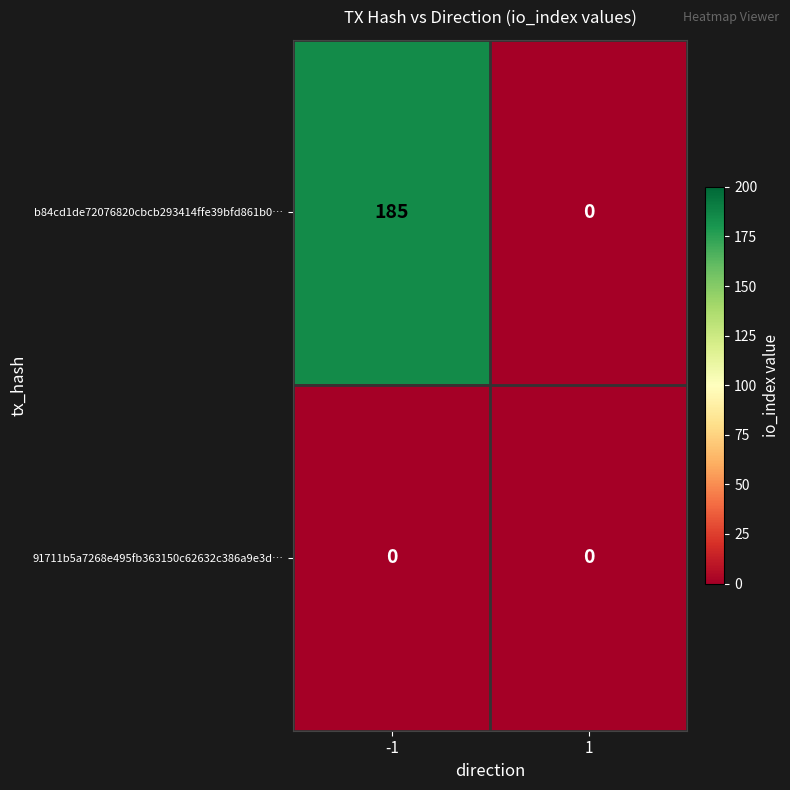

Reading left to right, what are all the values shown in this chart?

b84cd1de72076820cbcb293414ffe39bfd861b0…: -1=185	1=0
91711b5a7268e495fb363150c62632c386a9e3d…: -1=0	1=0